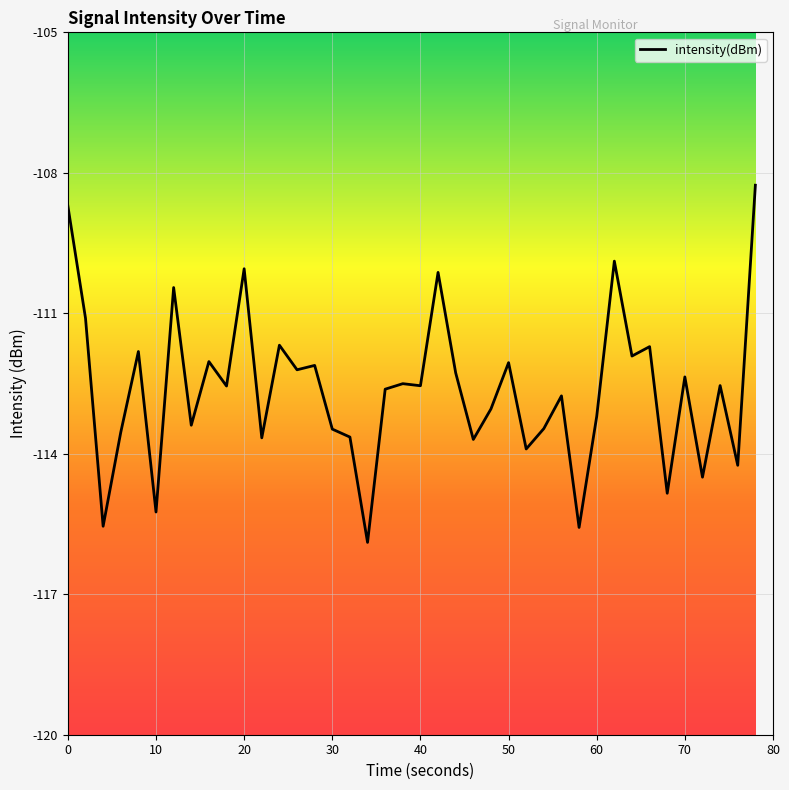

What is the maximum value shown in the chart?

-108.3